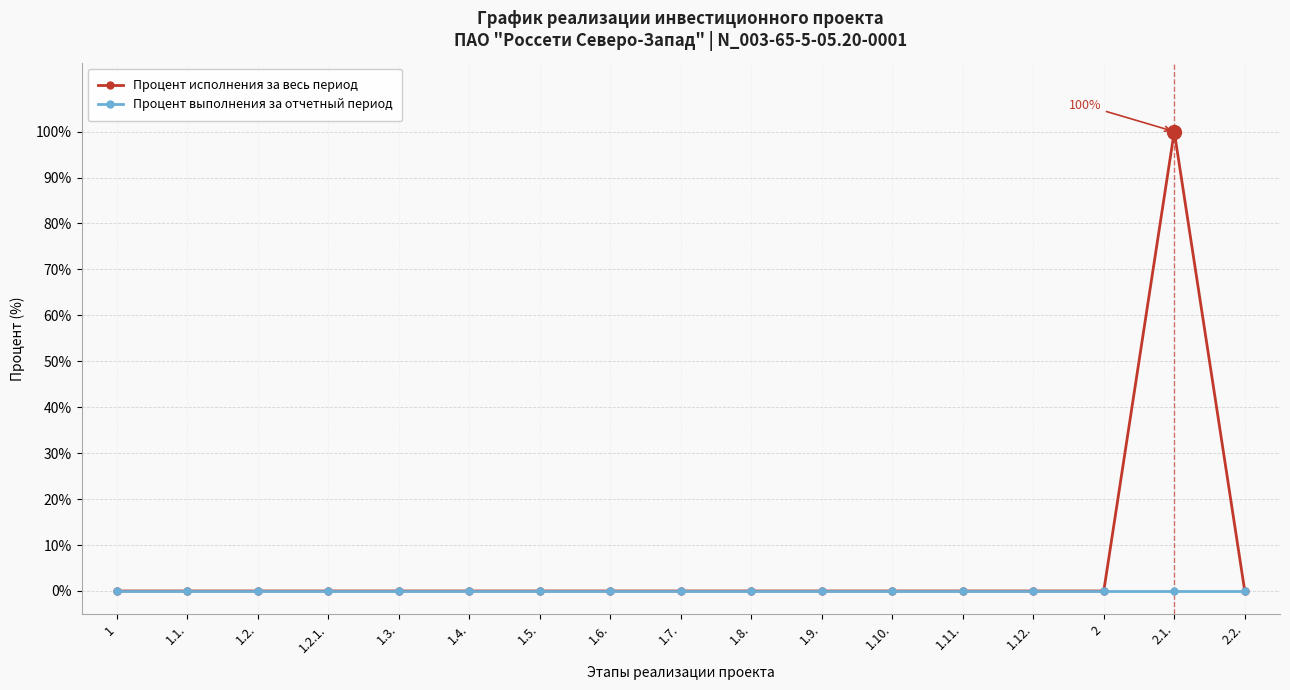

The Процент исполнения за весь период series shows 0 at 1.6.. True or false?

True